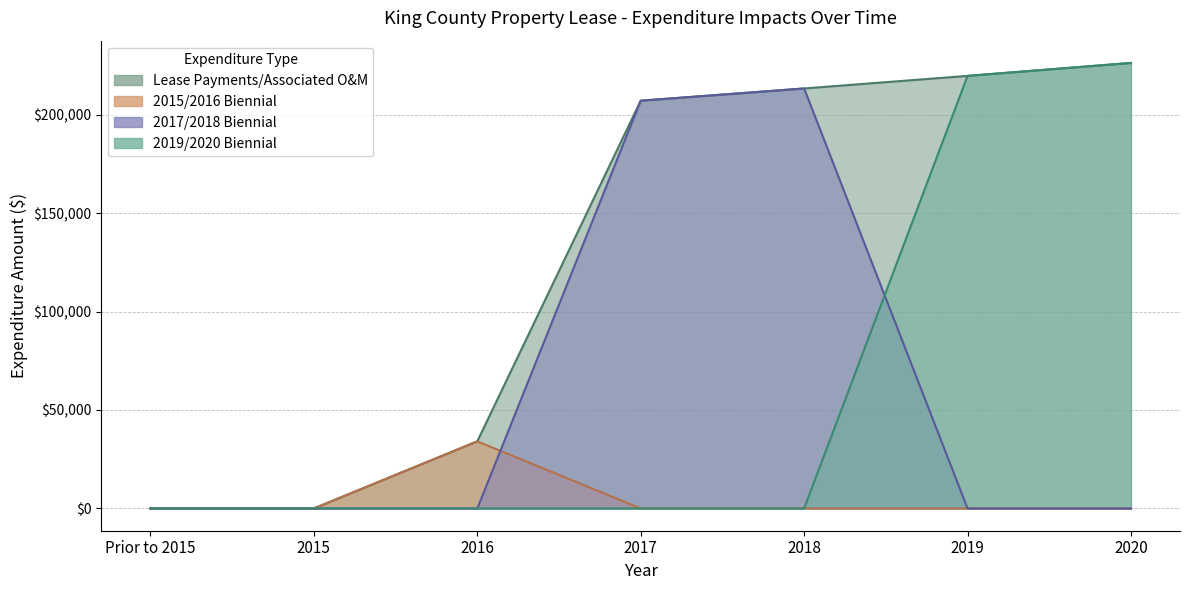

Reading right to left, what are all the values shown in this chart?

Lease Payments/Associated O&M: 2020=226305.3	2019=219728.5	2018=213339.8	2017=207127.5	2016=34079.3	2015=0.0	Prior to 2015=0.0
2015/2016 Biennial: 2020=0.0	2019=0.0	2018=0.0	2017=0.0	2016=34079.3	2015=0.0	Prior to 2015=0.0
2017/2018 Biennial: 2020=0.0	2019=0.0	2018=213339.8	2017=207127.5	2016=0.0	2015=0.0	Prior to 2015=0.0
2019/2020 Biennial: 2020=226305.3	2019=219728.5	2018=0.0	2017=0.0	2016=0.0	2015=0.0	Prior to 2015=0.0